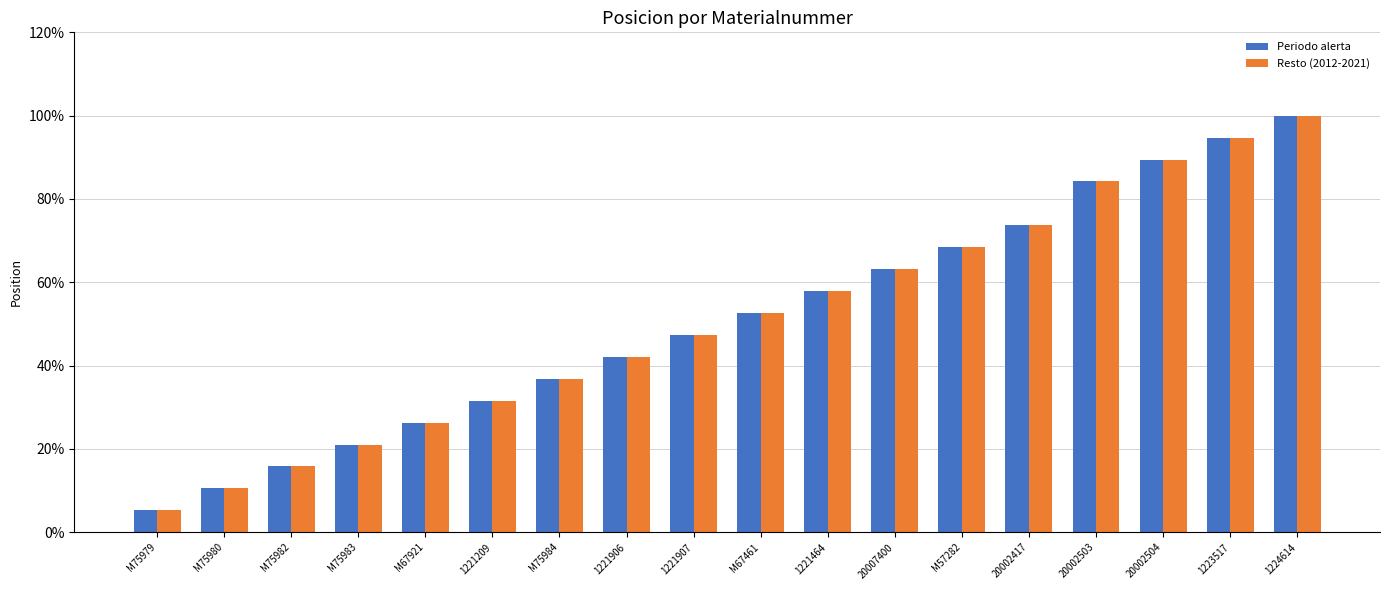

At which label is Periodo alerta closest to 0?

M75979